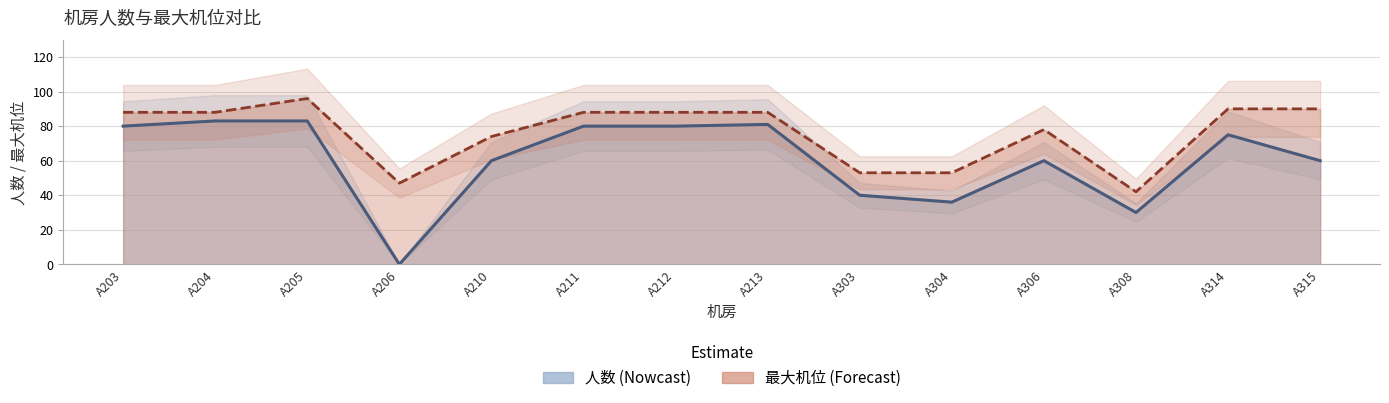

At which label does 人数 line first exceed 75?

A203